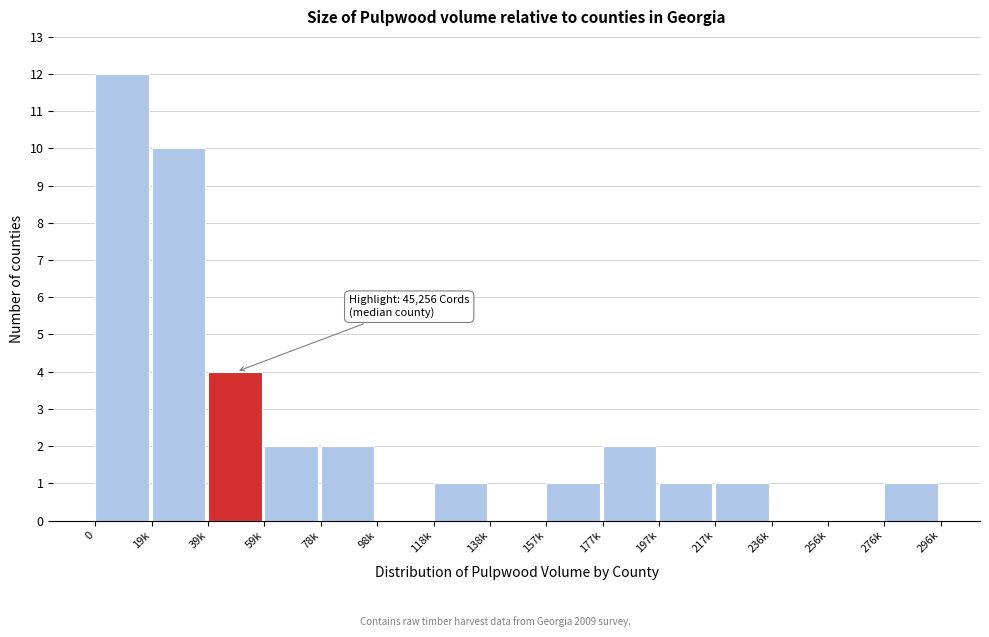

Reading left to right, list all the values displayed in this chart.

0=12	19k=10	39k=4	59k=2	78k=2	98k=0	118k=1	138k=0	157k=1	177k=2	197k=1	217k=1	236k=0	256k=0	276k=1